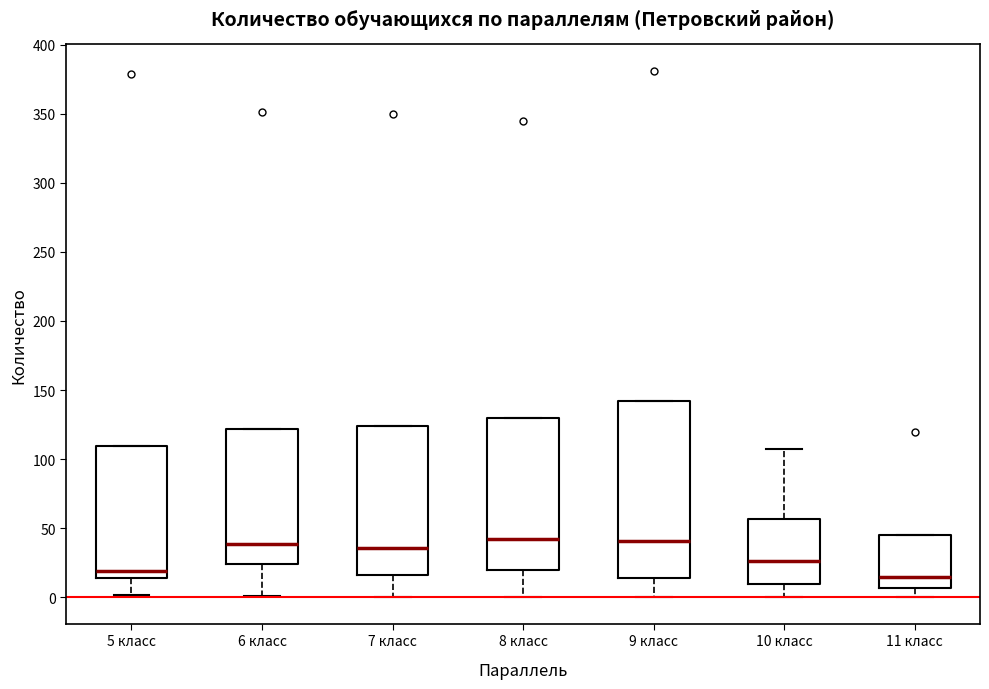

Which box is the tallest, from its lower edge to its upper edge?

9 класс